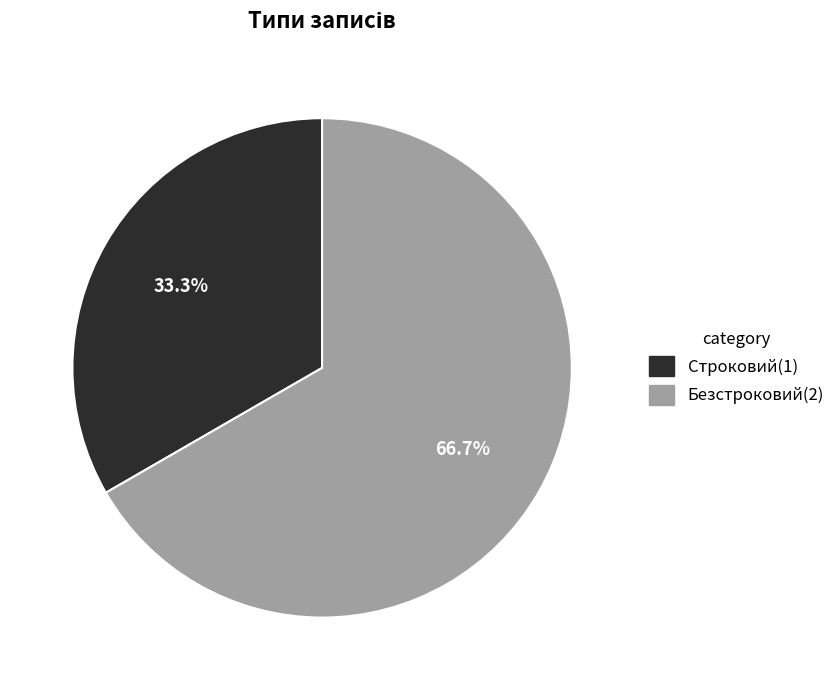

Is it true that Строковий is 39% of the pie?

False